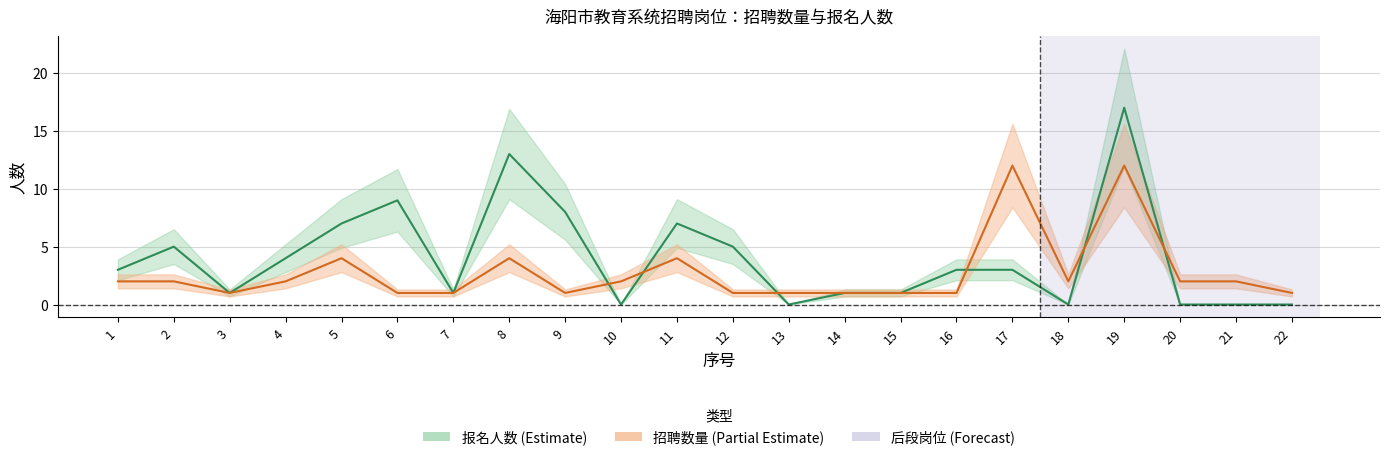

How many values in the 报名人数 series are below 3?

10